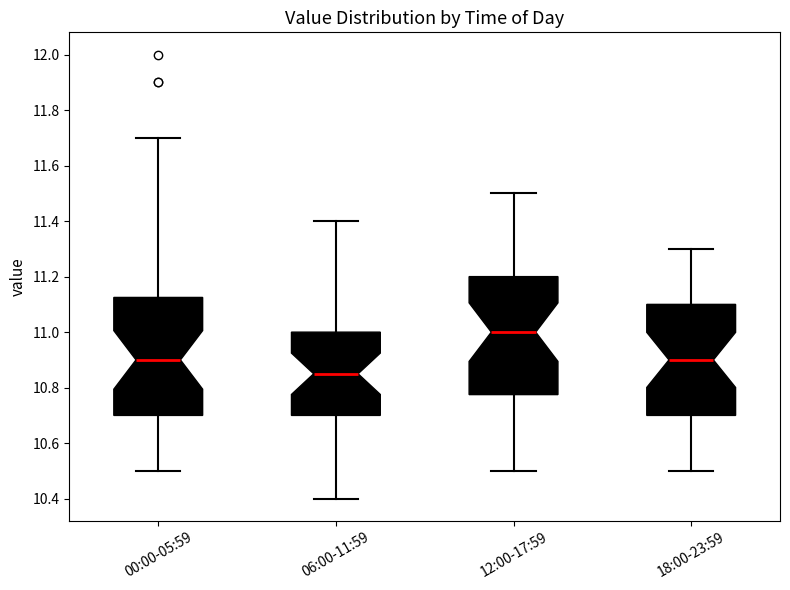

Which box's median line is the lowest?

06:00-11:59